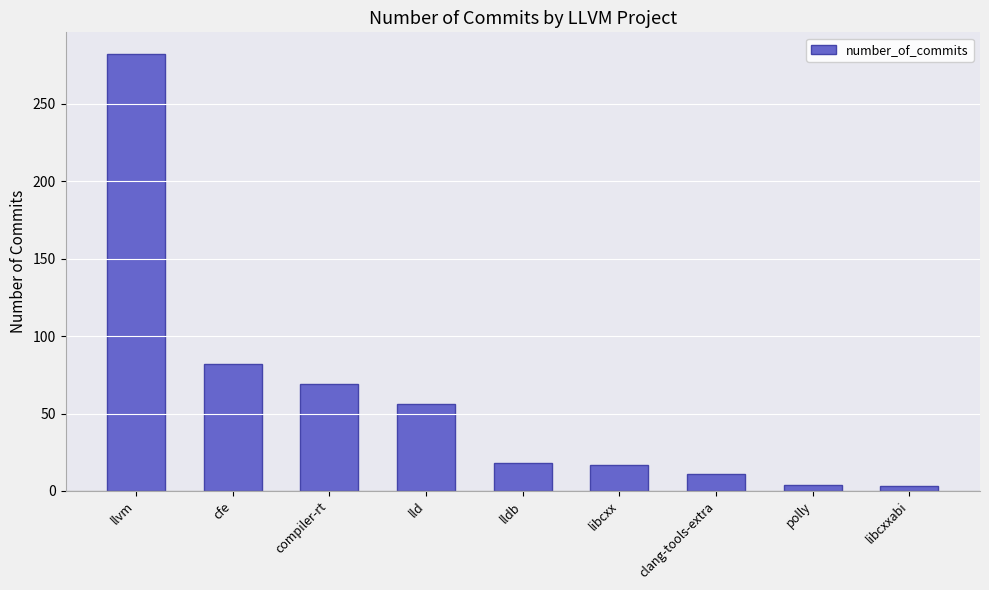

How many bars are there in total?

9